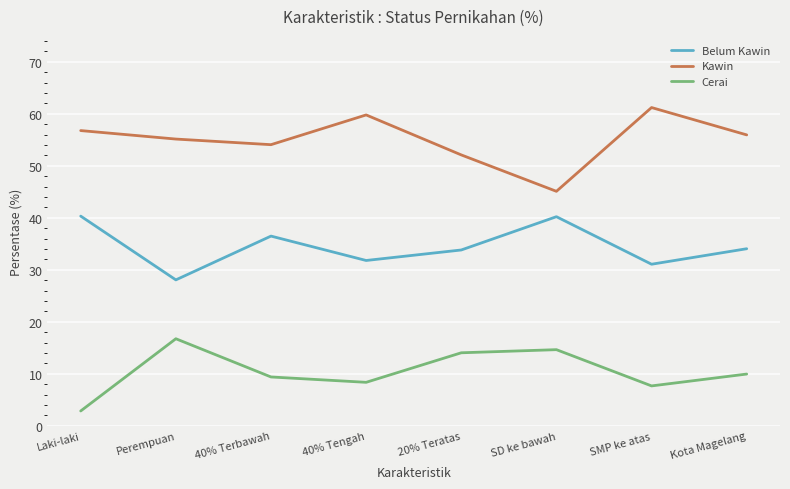

True or false: Belum Kawin has a value of 40.2 at SD ke bawah.

True